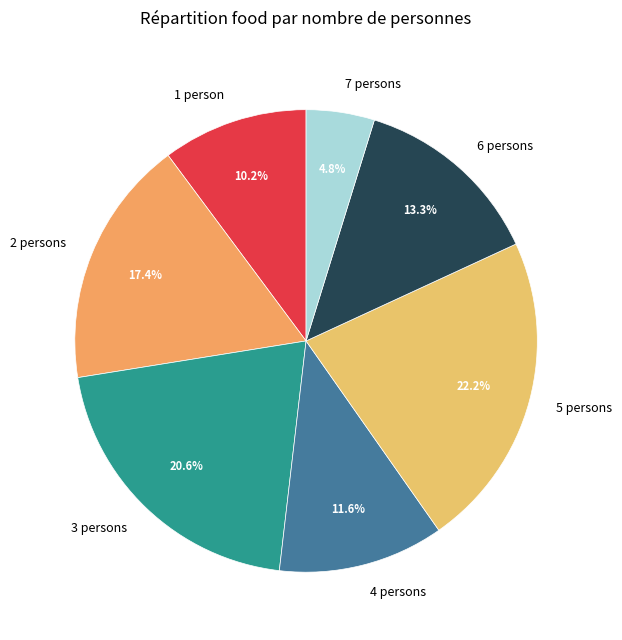

Count the number of slices in the pie.

7